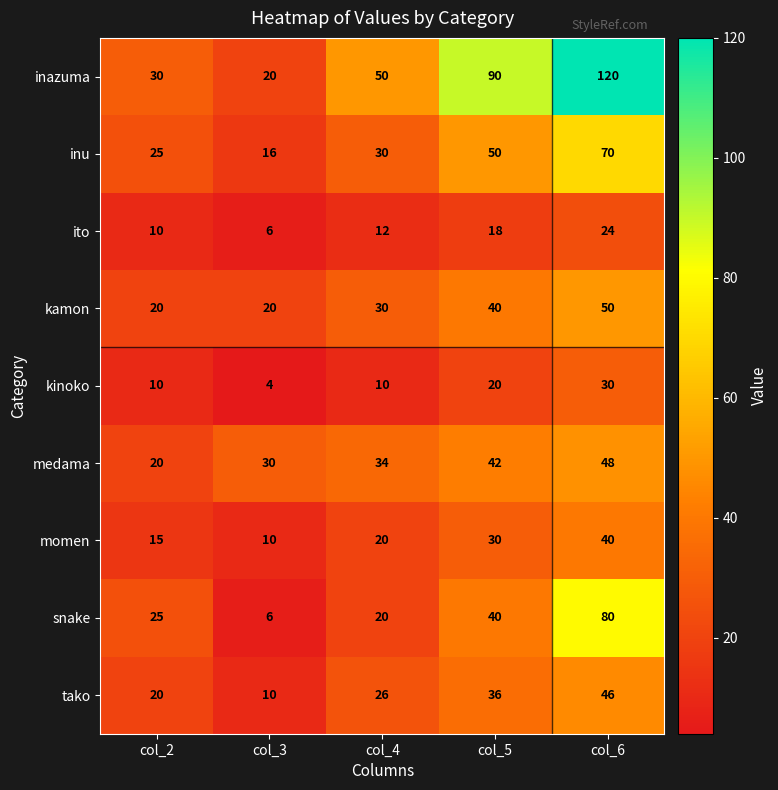

True or false: medama has a value of 20 at col_2.

True